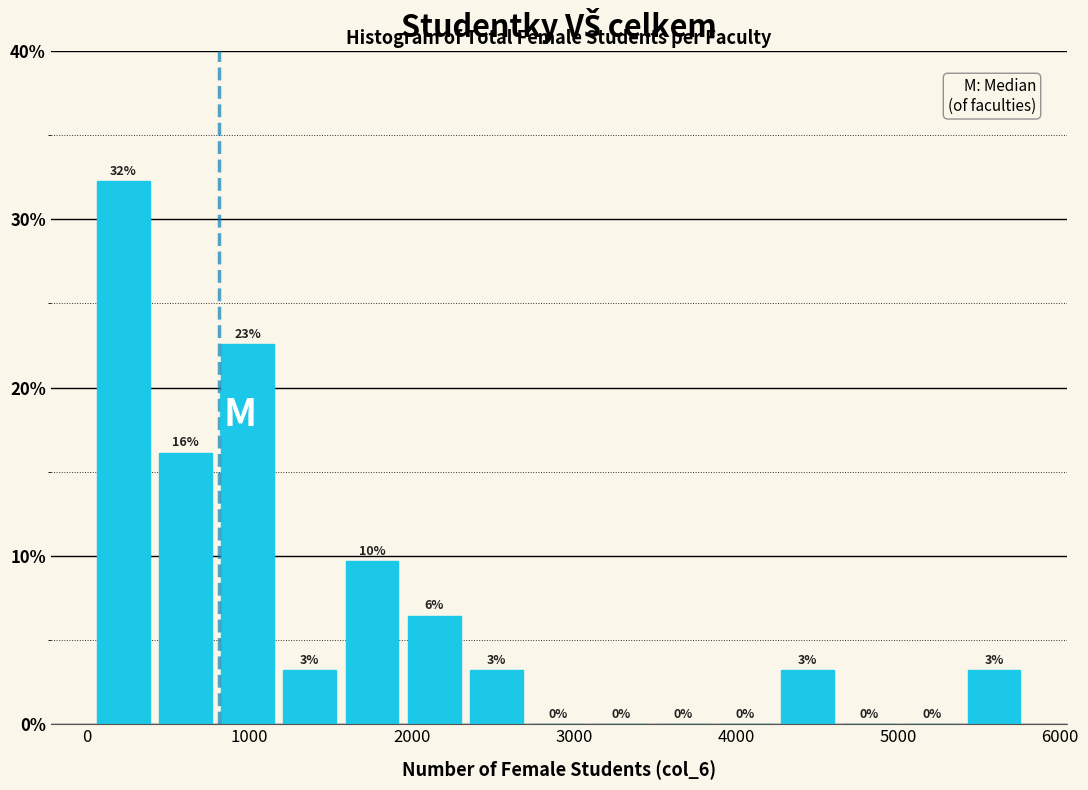

Around what value on the x-axis is the tallest bar? Give the approximate position of its centre, as read against the axis.

200